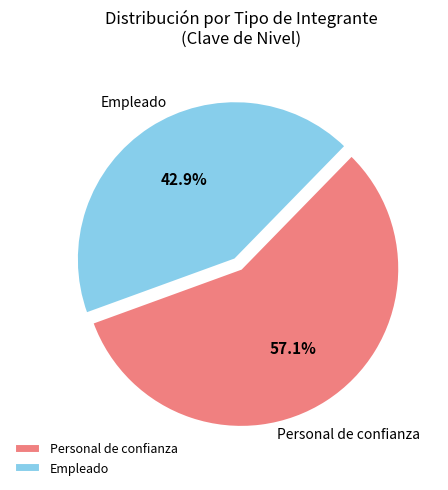

What is the largest slice in the pie chart?

Personal de confianza